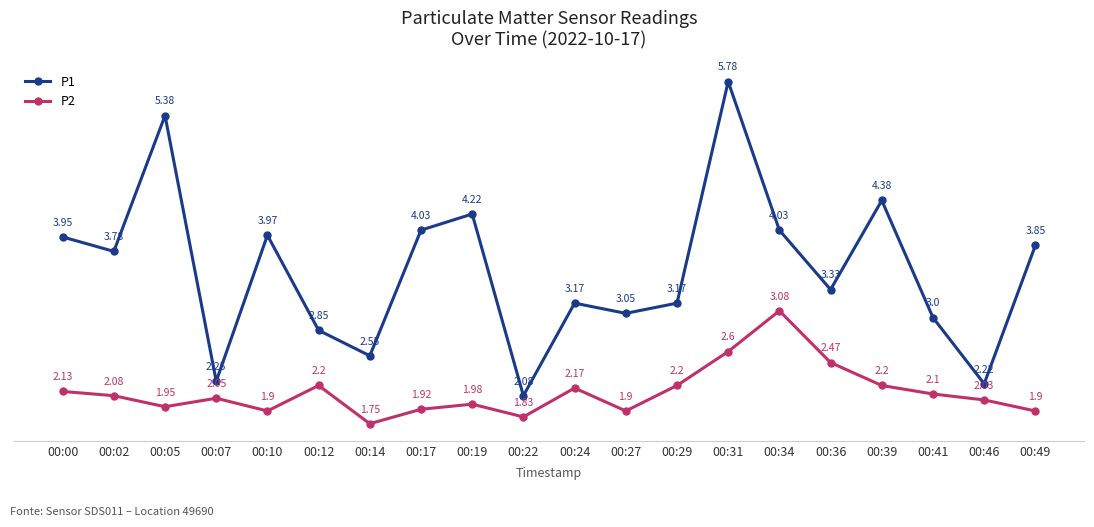

At which category does P2 reach its first local peak?

00:07